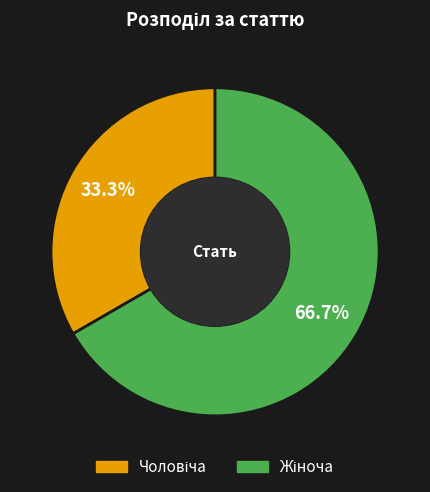

How many segments does this pie chart have?

2